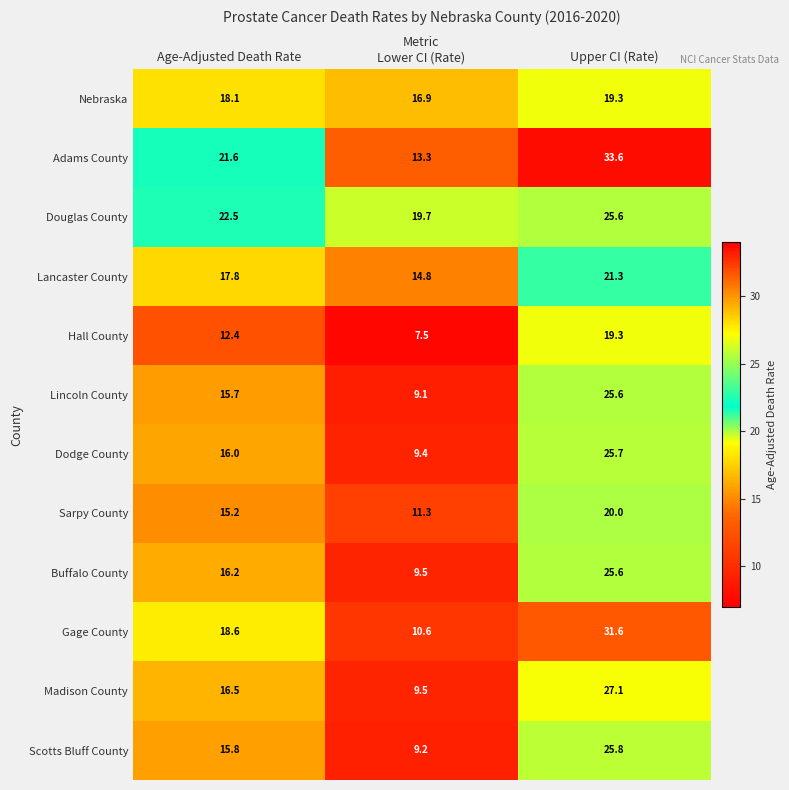

At which category is the sum across all series the highest?

Upper CI (Rate)